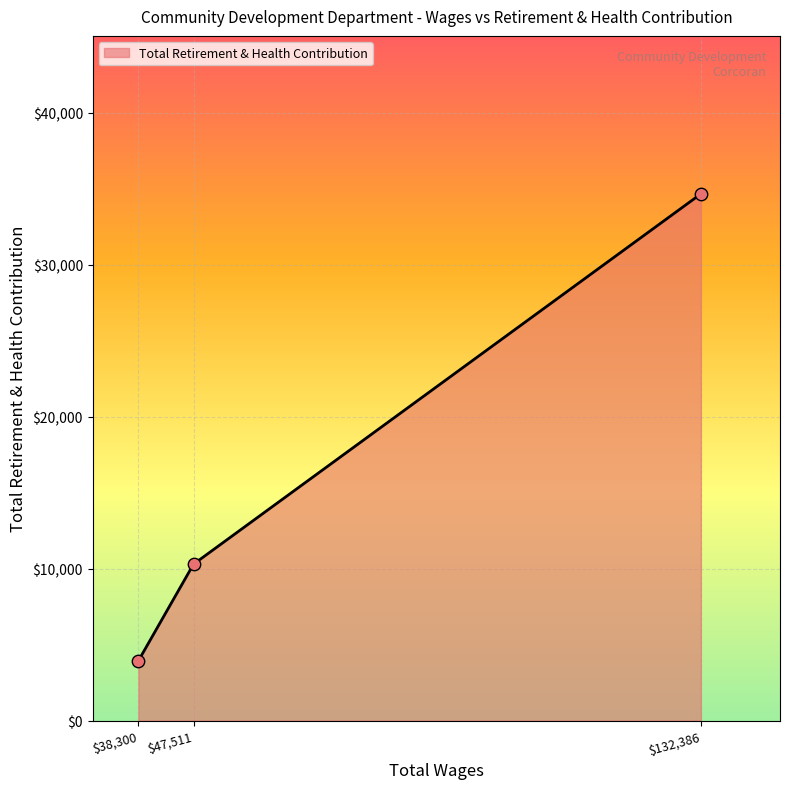

Is it true that the value at $132,386 is 34670?

True